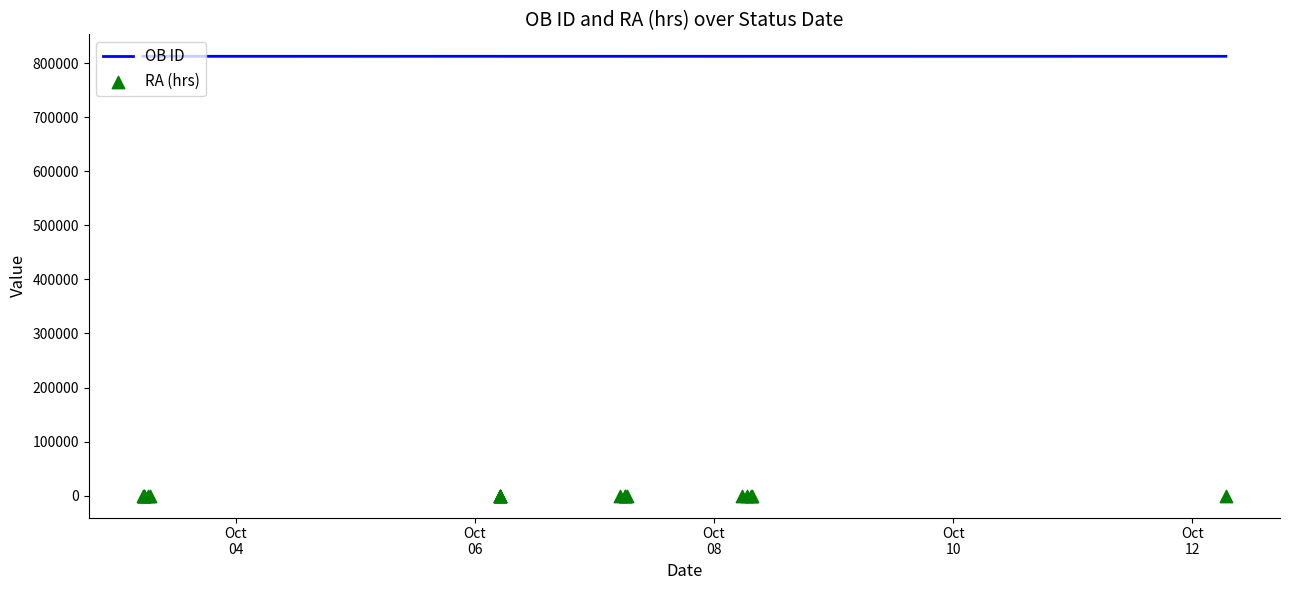

Which series has the largest total across all categories?

OB ID